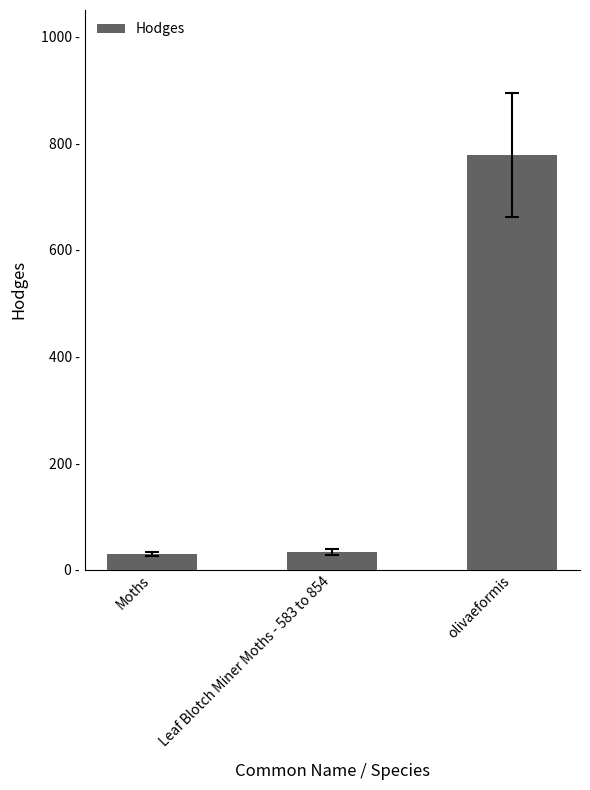

Rank the categories by value from lowest to highest.

Moths, Leaf Blotch Miner Moths - 583 to 854, olivaeformis